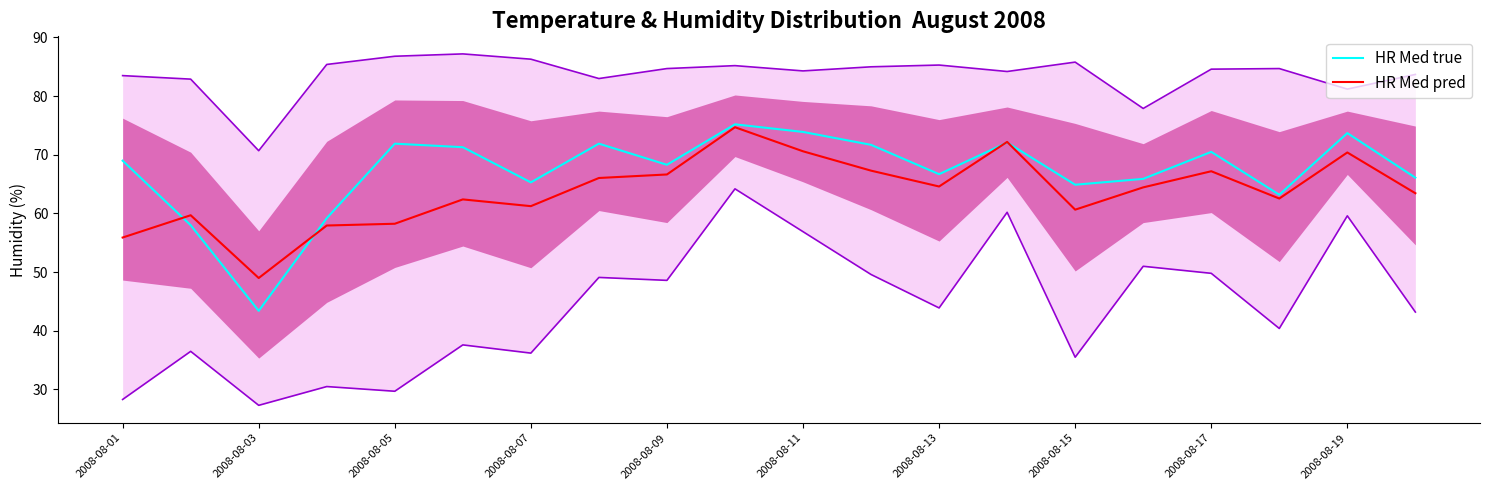

What is the value of the HR Max line point at the 10th from the left?

85.2